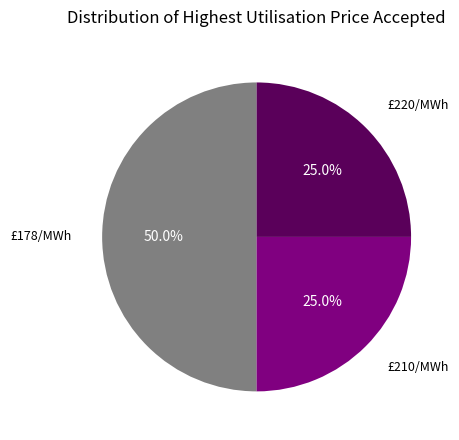

Between £178/MWh and £220/MWh, which is larger?

£178/MWh